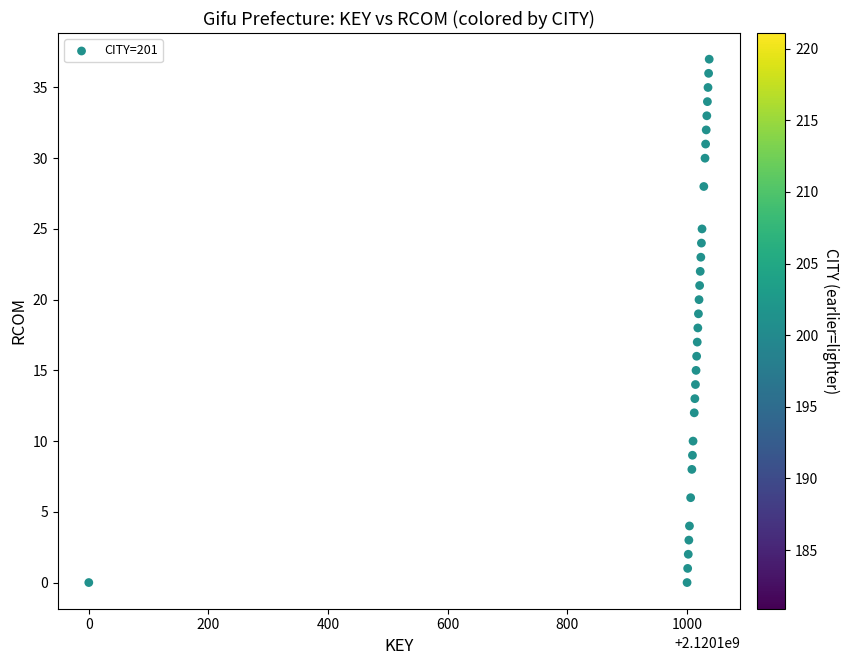

What is the range of Y values (max minus min)?

37